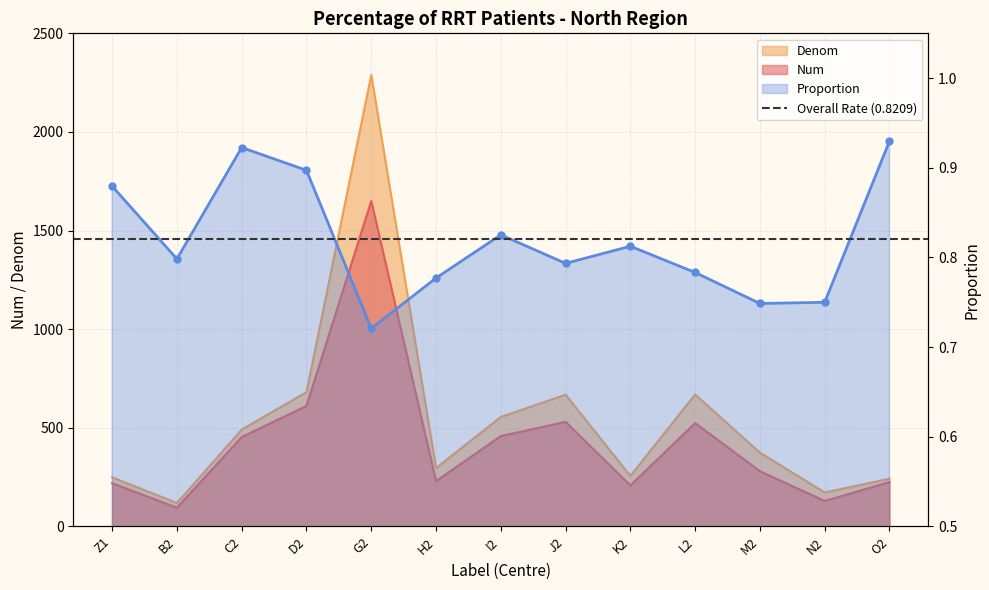

True or false: Proportion and Denom cross at least once.

False